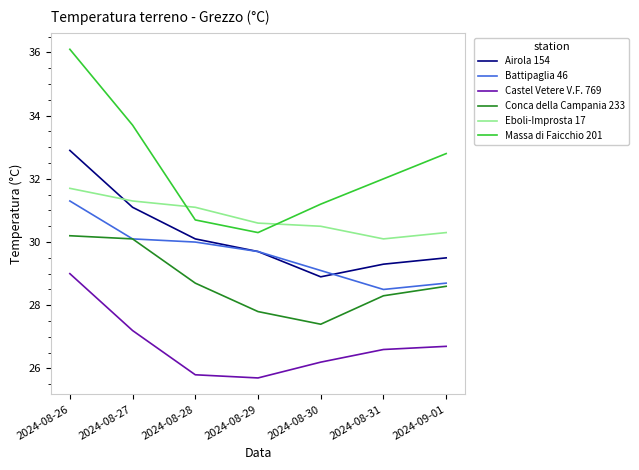

Read the Battipaglia 46 value at 2024-08-28.

30.0